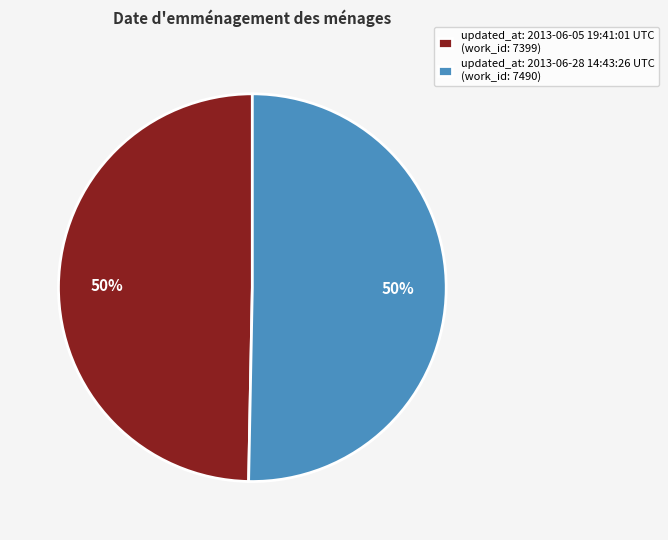

To the nearest percent, what is the combined percentage of updated_at: 2013-06-28 14:43:26 UTC (work_id: 7490) and updated_at: 2013-06-05 19:41:01 UTC (work_id: 7399)?

100%